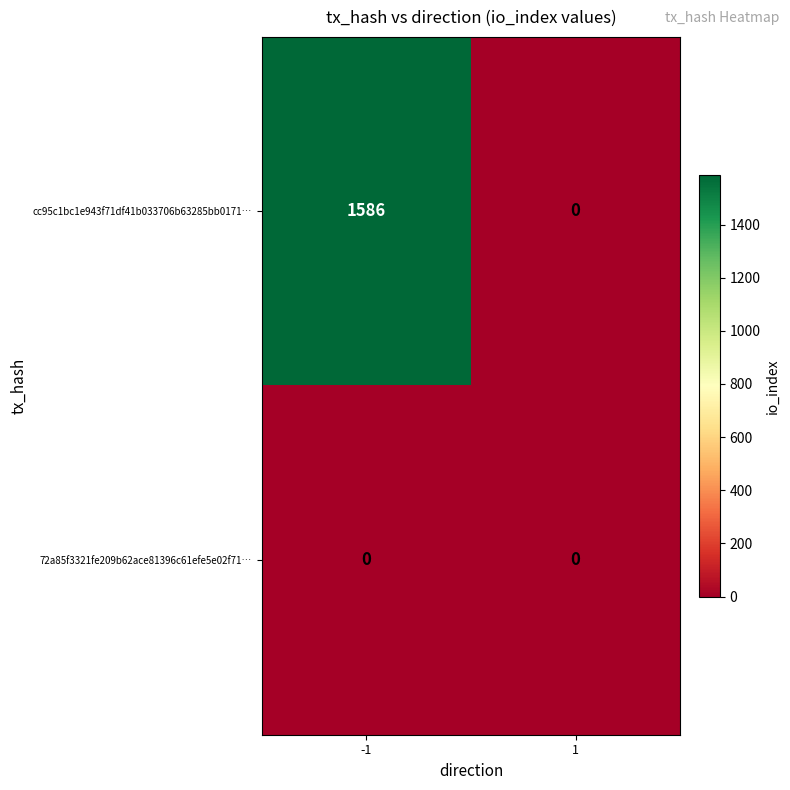

The cc95c1bc1e943f71df41b033706b63285bb0171… series shows 1586 at -1. True or false?

True